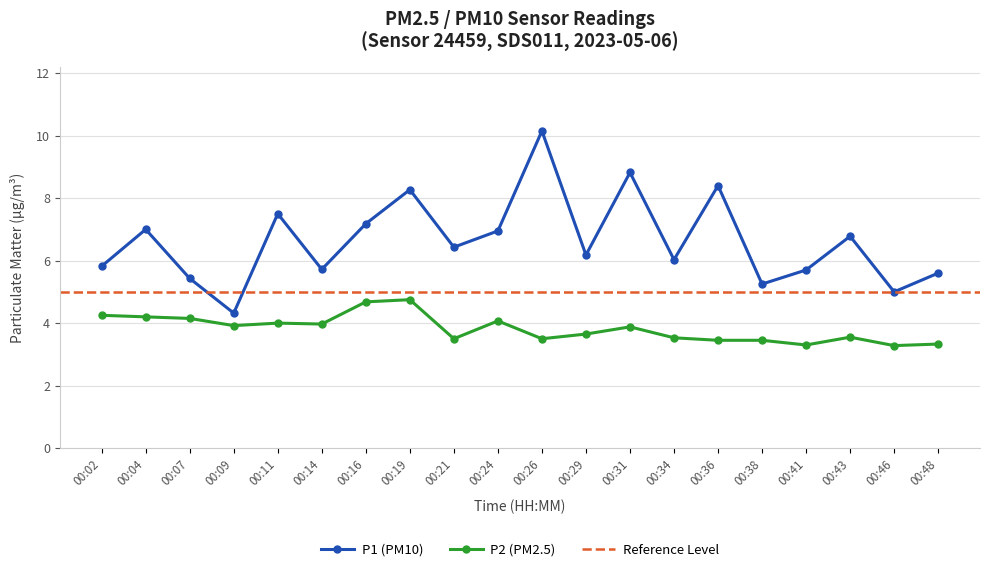

True or false: P1 and P2 cross at least once.

False